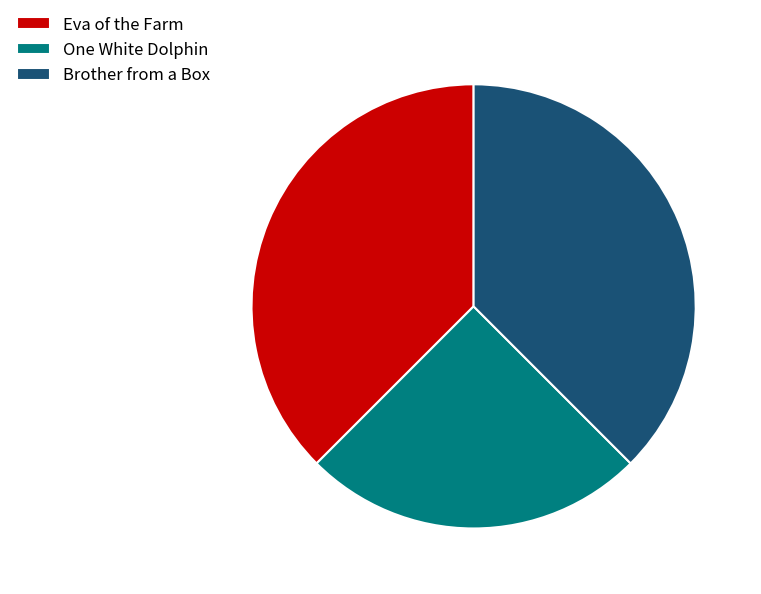

The Brother from a Box slice represents 38% of the pie. True or false?

True